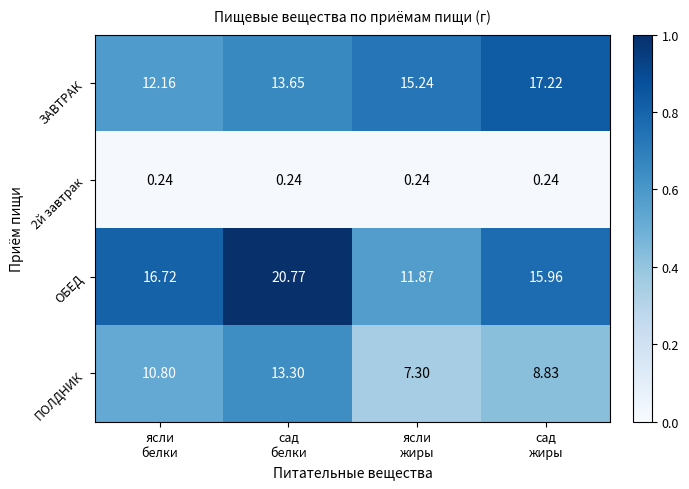

At which category is the sum across all series the highest?

сад
белки